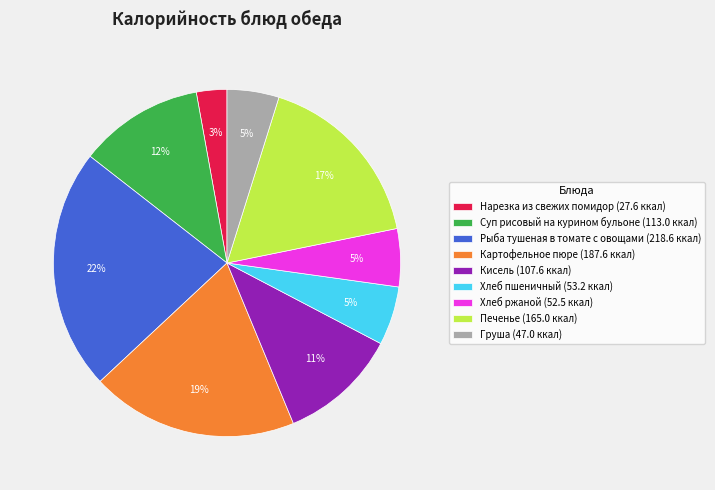

What is the ratio of the value at Нарезка из свежих помидор (27.6 ккал) to the value at Груша (47.0 ккал)?

0.6